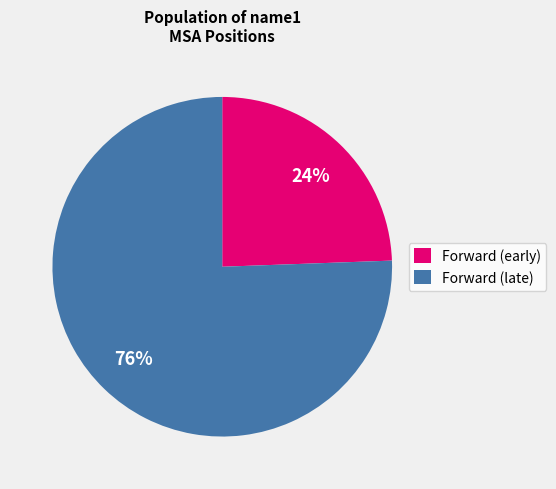

Combined, do Forward (early) and Forward (late) account for over 50%?

Yes